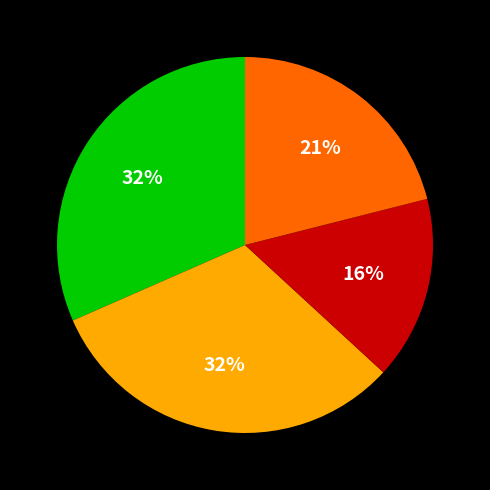

Is there any slice that represents more than half of the pie?

No